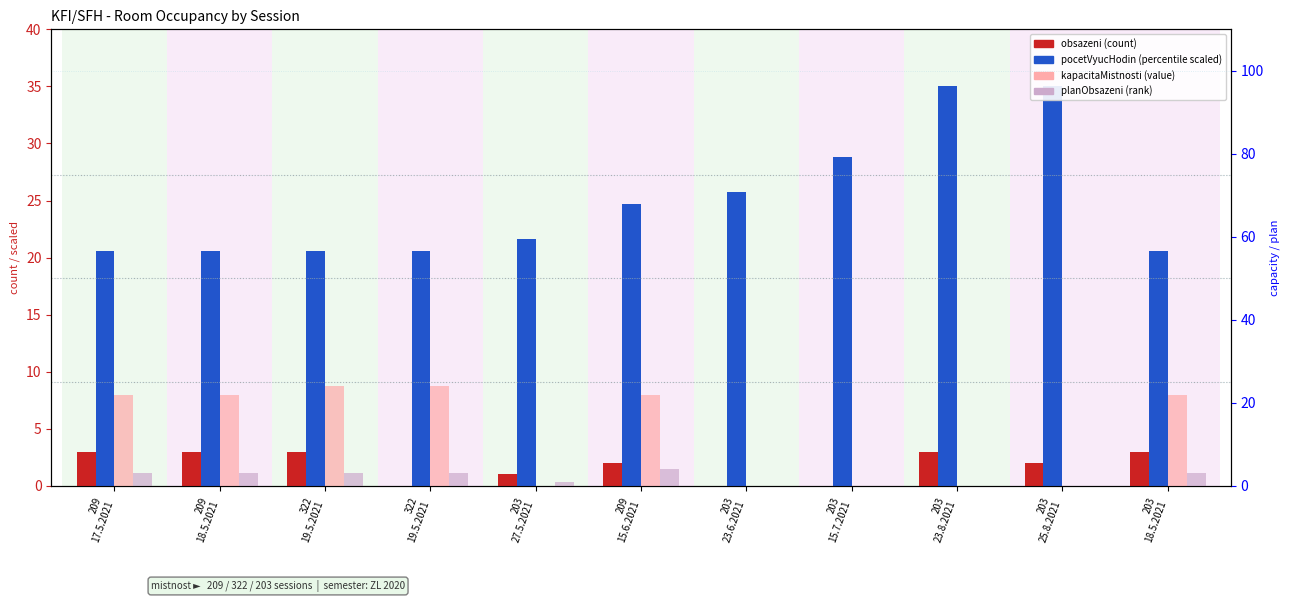

At which label does pocetVyucHodin (scaled) reach its minimum?

209
17.5.2021